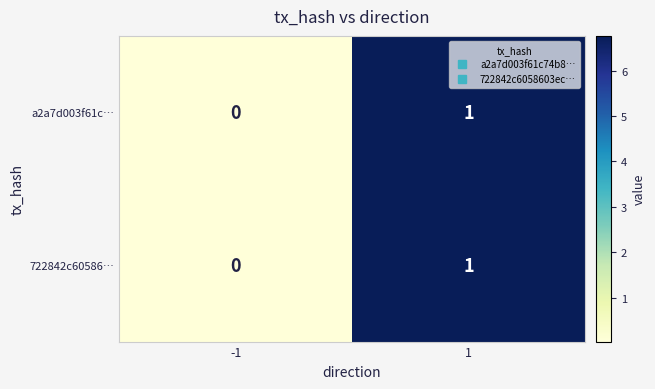

How many positive values does the 722842c60586… series have?

1